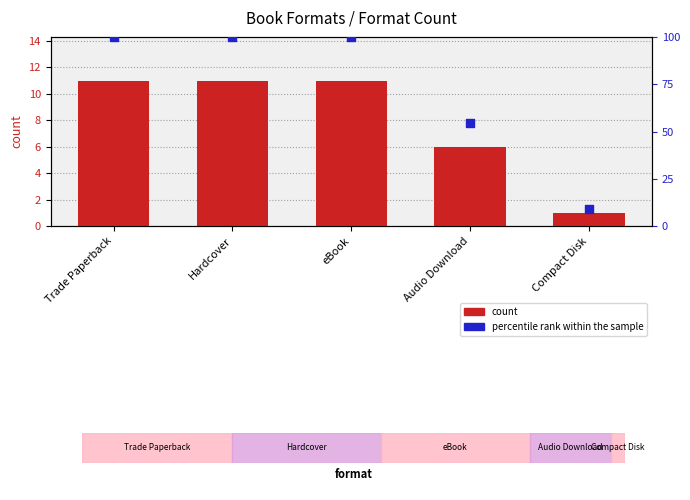

Which series has the largest total across all categories?

percentile rank within the sample